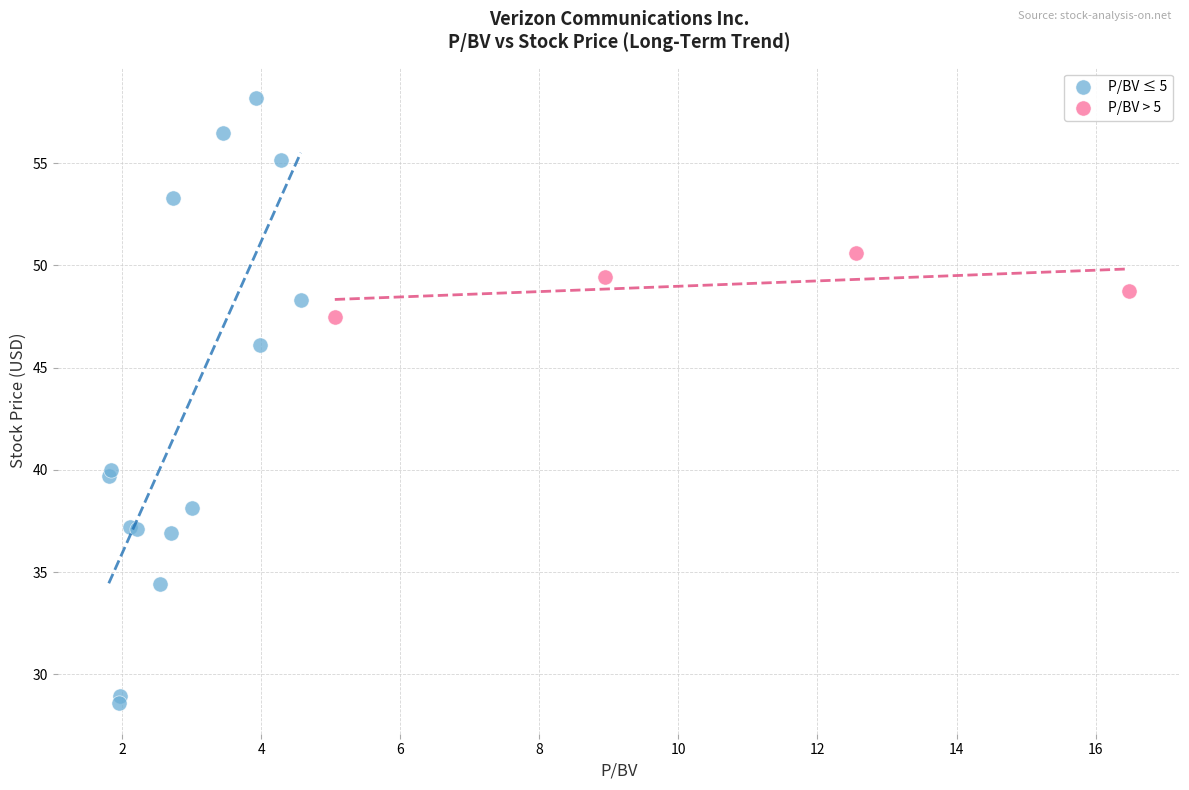

Which series has the widest spread of Y values?

P/BV ≤ 5